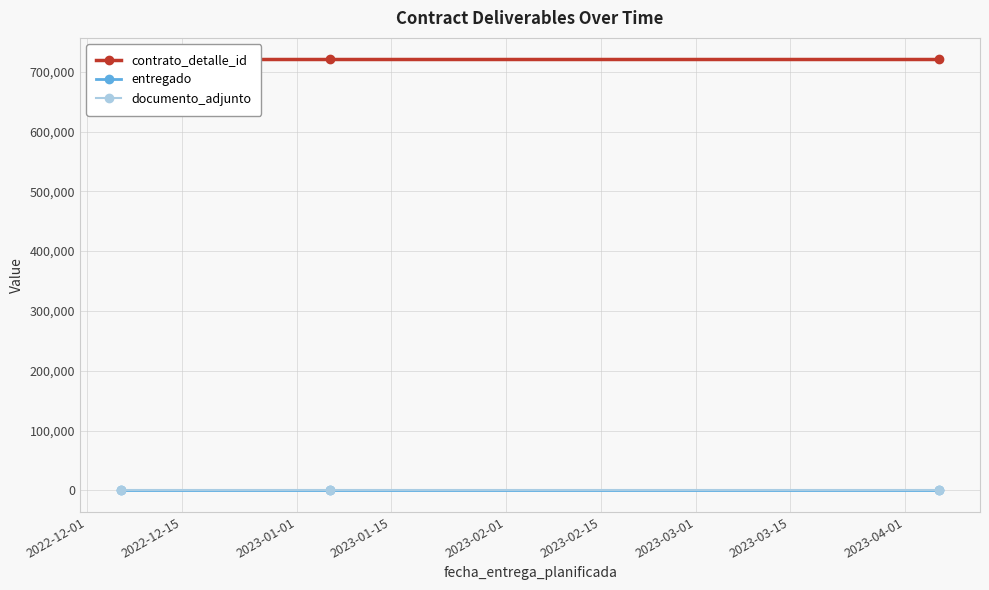

Reading right to left, list all the values displayed in this chart.

contrato_detalle_id: 720480	720480	720480
entregado: 1	1	1
documento_adjunto: 1	1	1